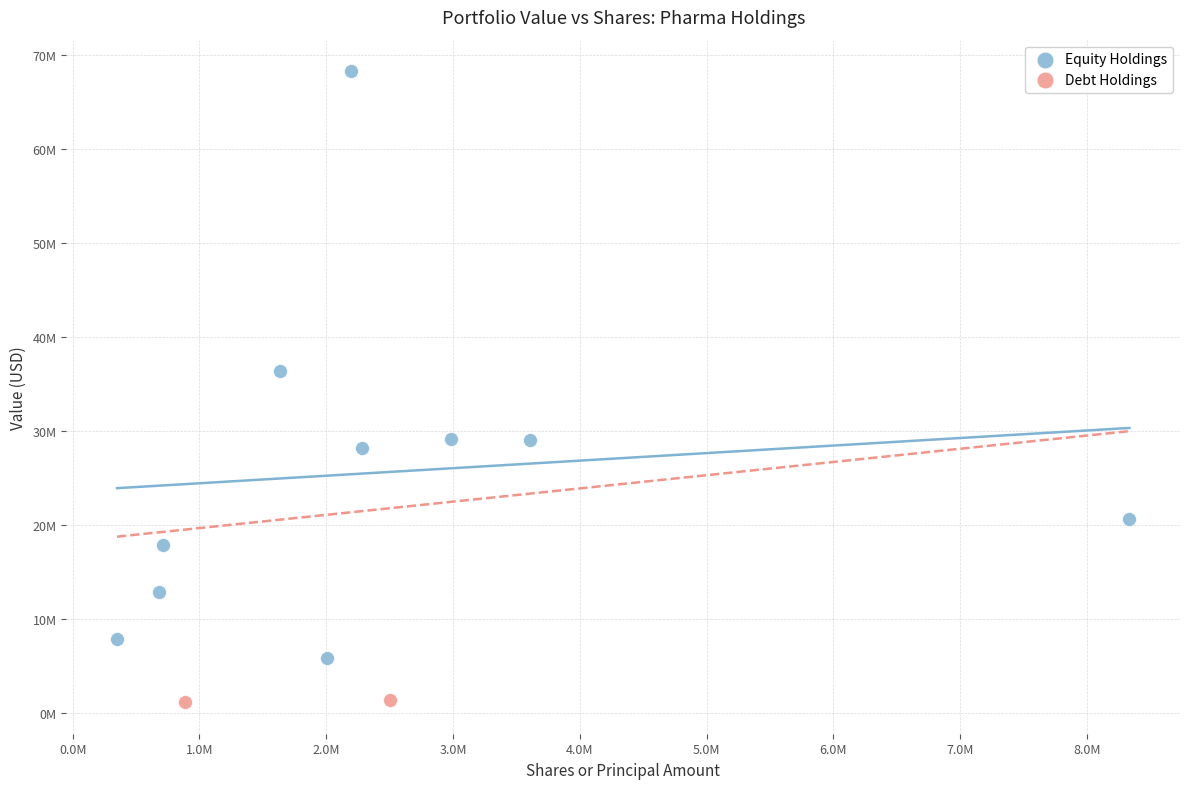

What are all the series names shown in the legend?

Equity Holdings, Debt Holdings